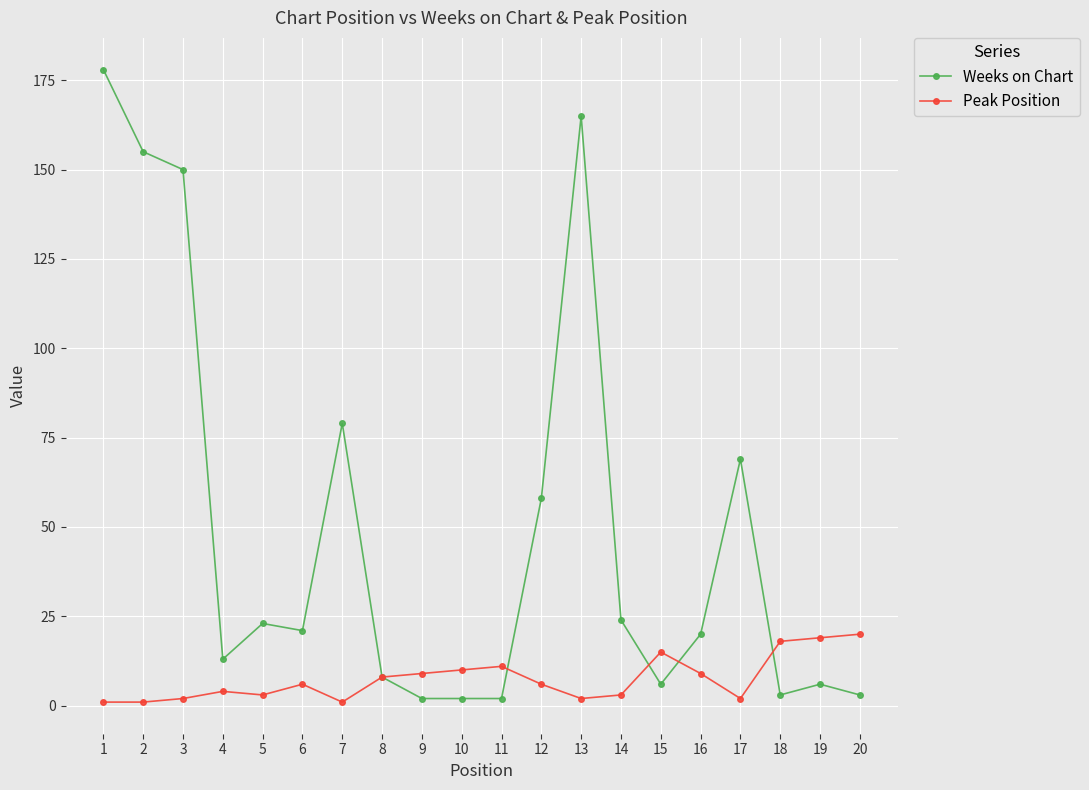

What is the maximum value for Weeks on Chart?

178